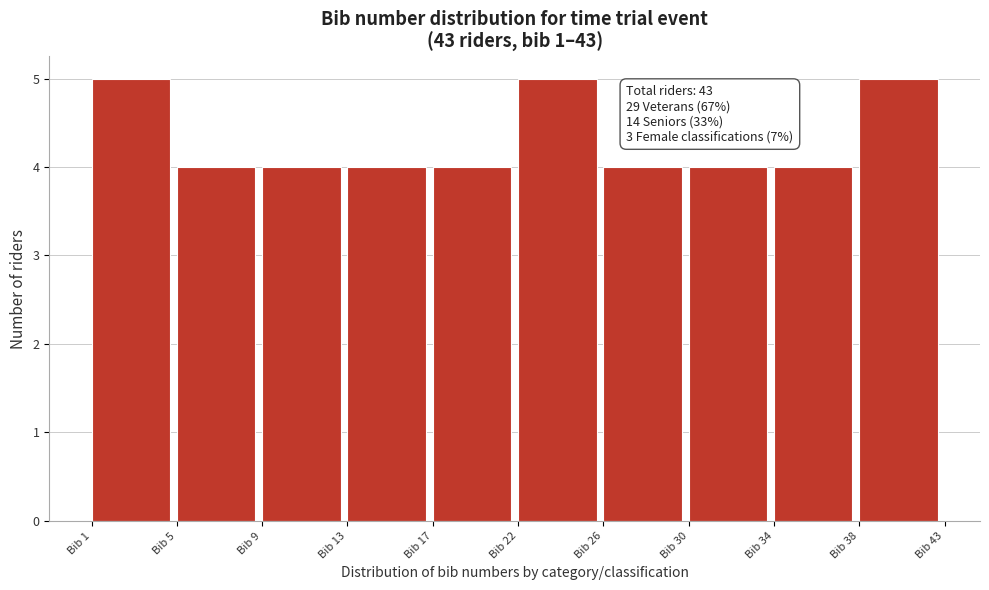

Reading right to left, transcribe all the data shown in this chart.

Bib 38=5	Bib 34=4	Bib 30=4	Bib 26=4	Bib 22=5	Bib 17=4	Bib 13=4	Bib 9=4	Bib 5=4	Bib 1=5